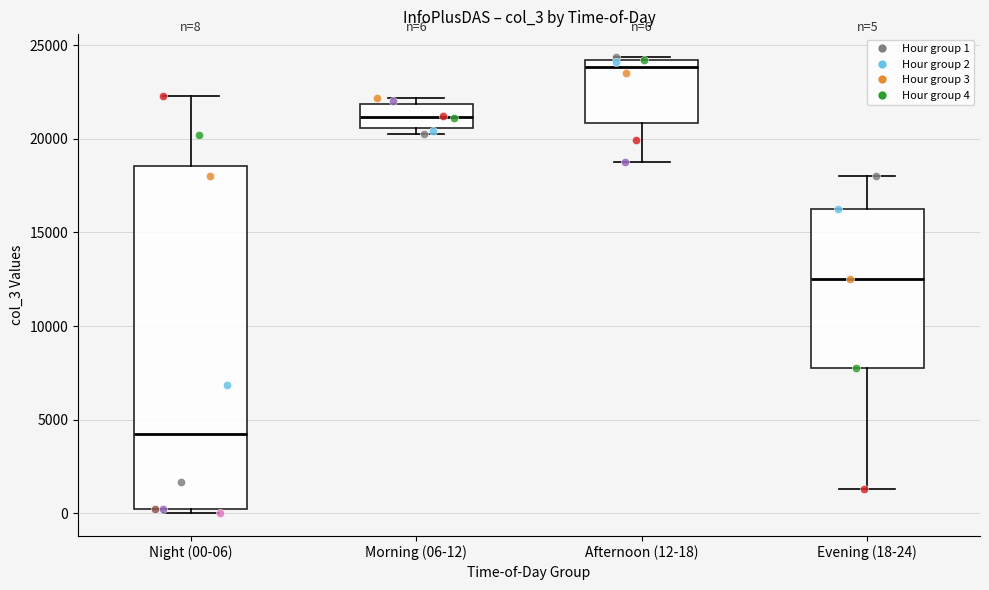

Which box's median line is the highest?

Afternoon (12-18)